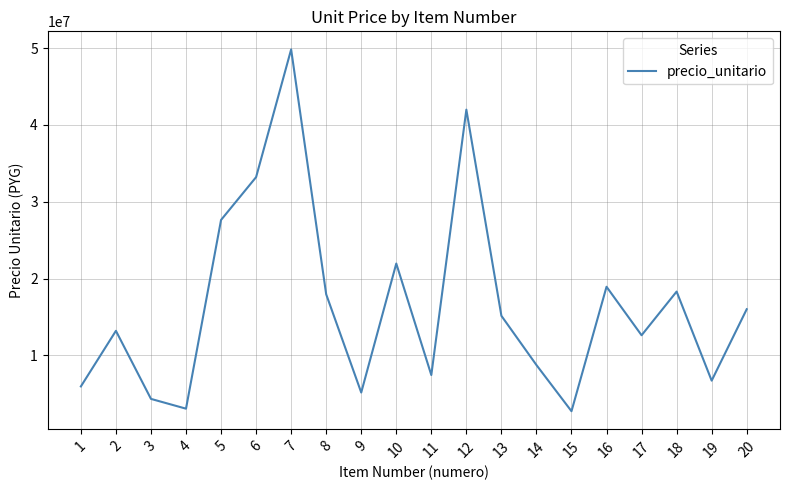

What is the change in value from 1 to 3?

-1623006